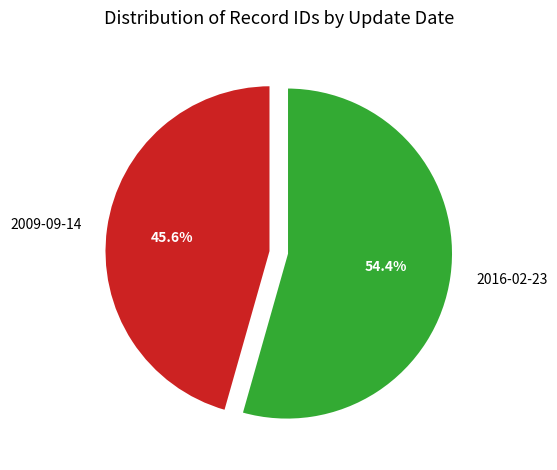

To the nearest percent, what is the difference between the 2016-02-23 and 2009-09-14 slice percentages?

9%